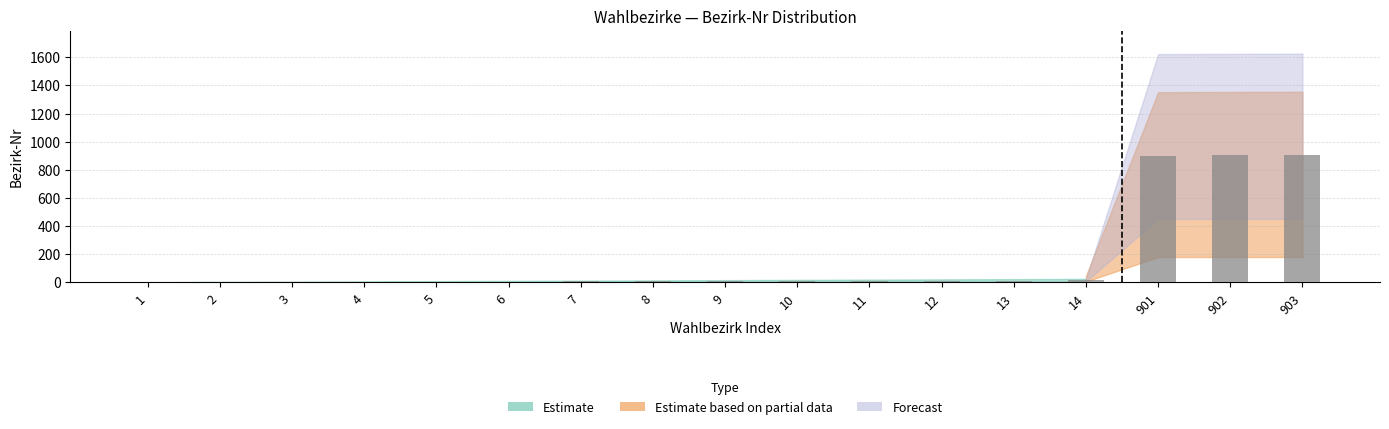

The chart shows a value of 1550 at 903. True or false?

False